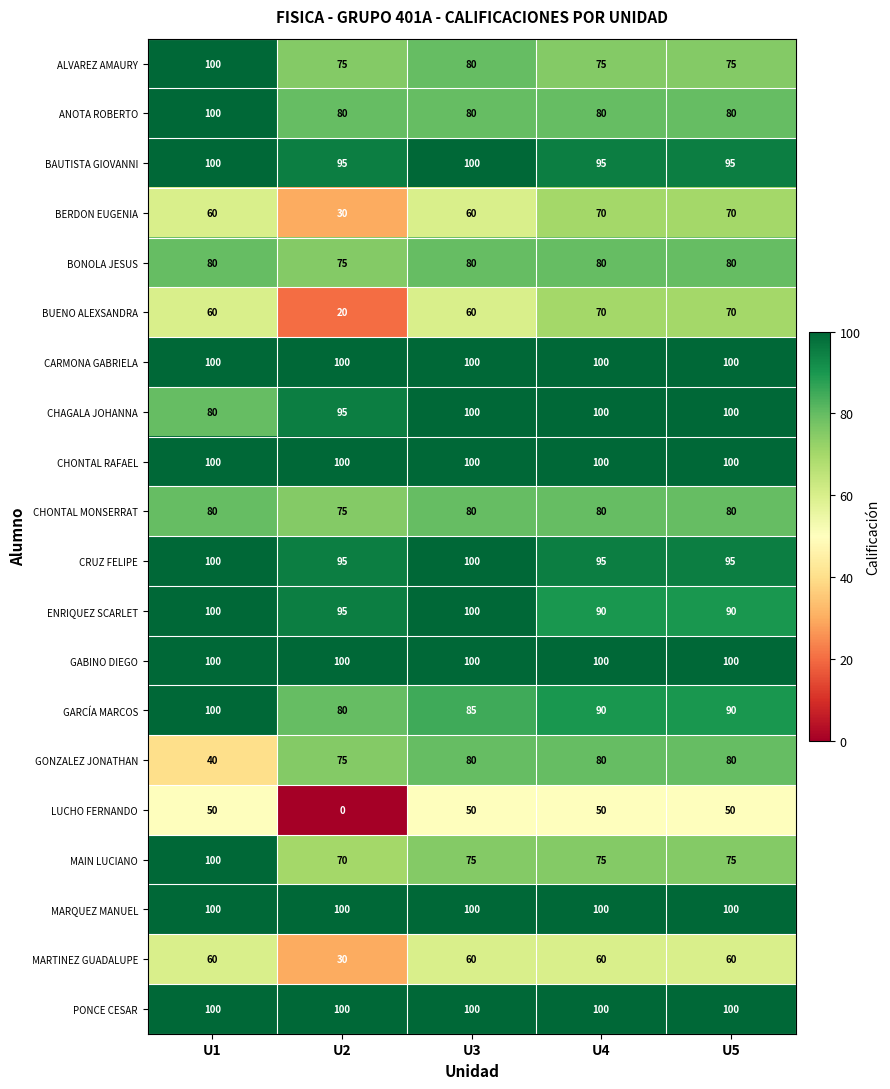

The GARCÍA MARCOS series shows 44 at U5. True or false?

False